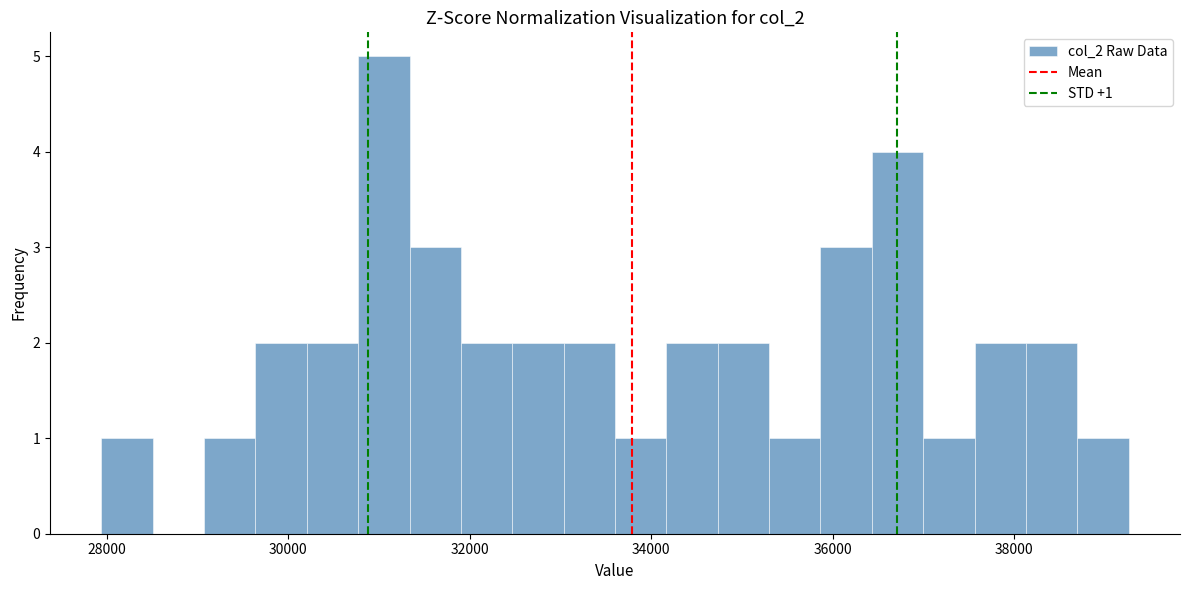

Read against the x-axis, roughly where is the centre of the tallest bar?

31000